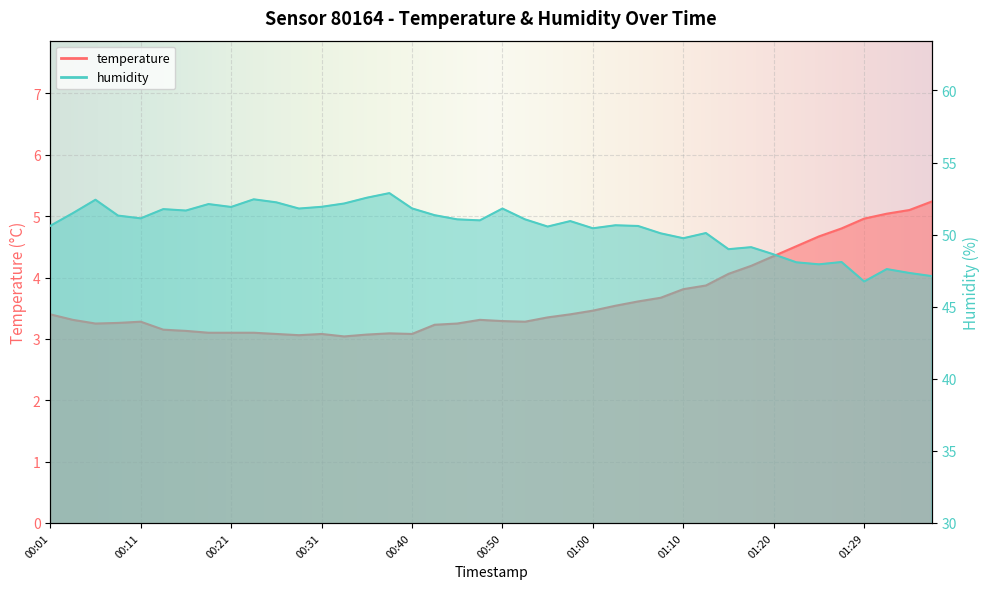

What is the difference between the highest and lowest values at 00:43?

48.1